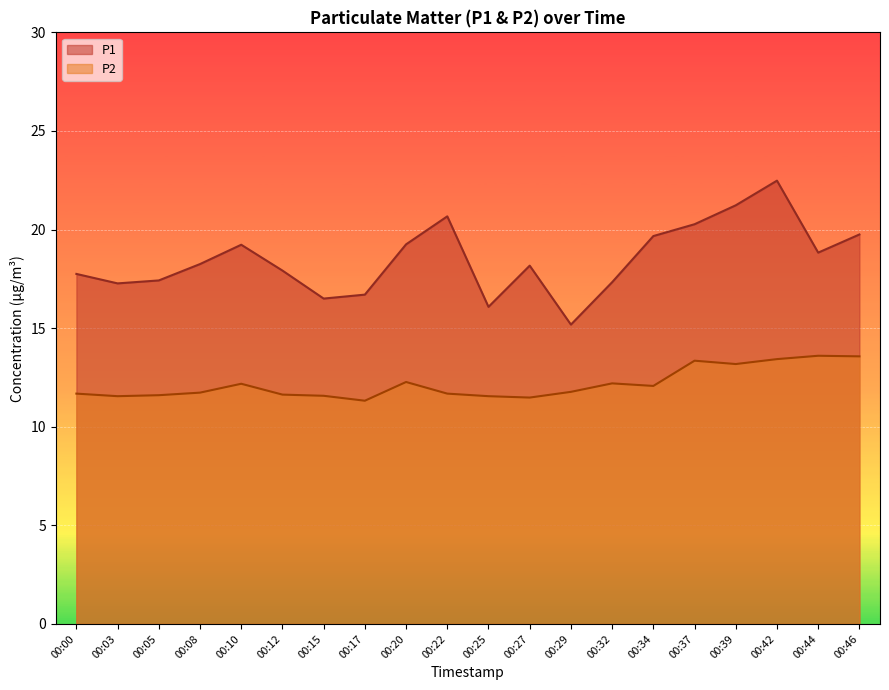

Which label corresponds to the smallest value in the chart?

00:17